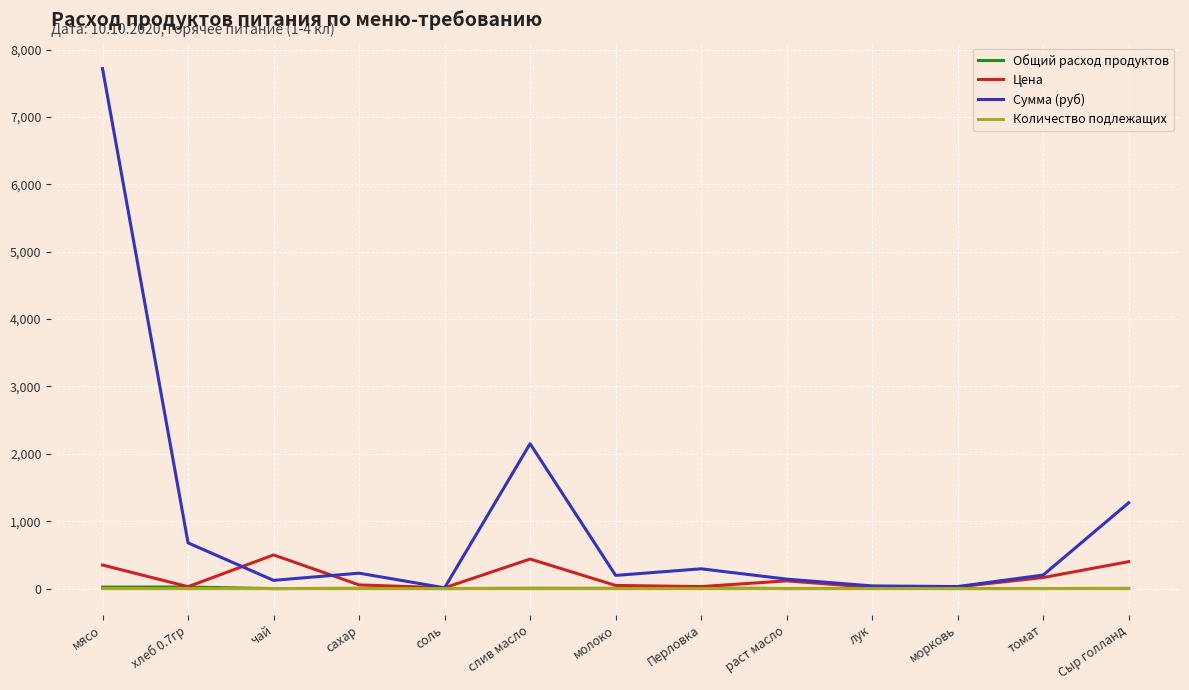

The value of Сумма (руб) at молоко is 195.8. True or false?

True